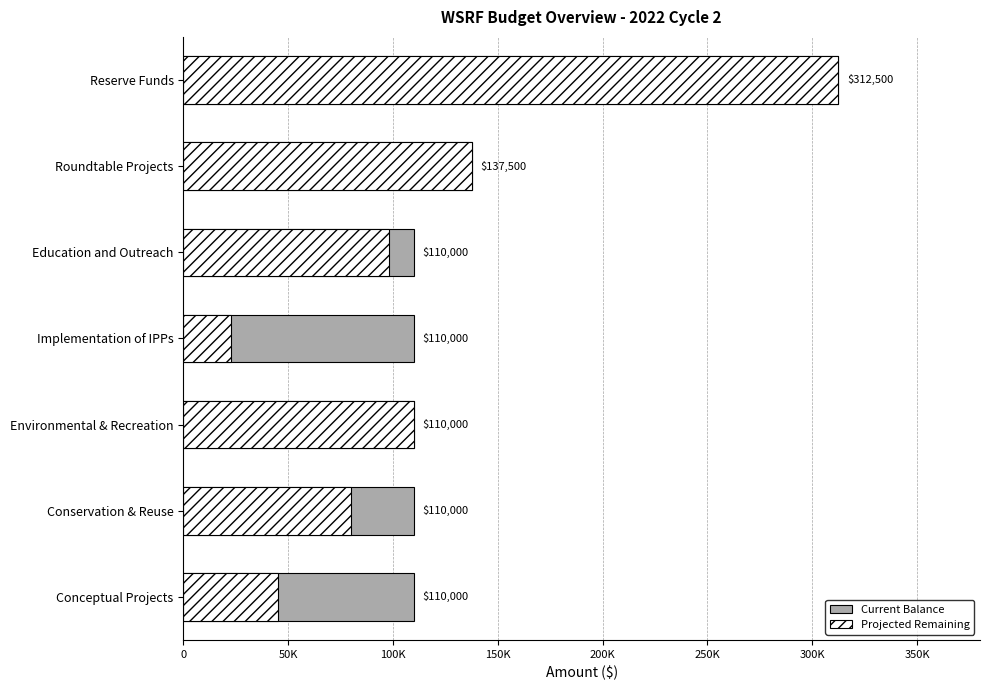

Which series has the widest spread of values?

Projected Remaining